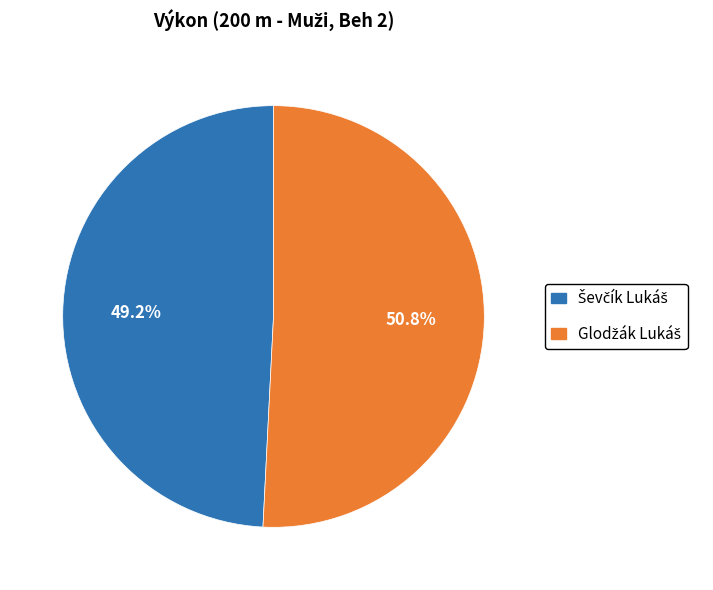

Is there any slice that represents more than half of the pie?

Yes